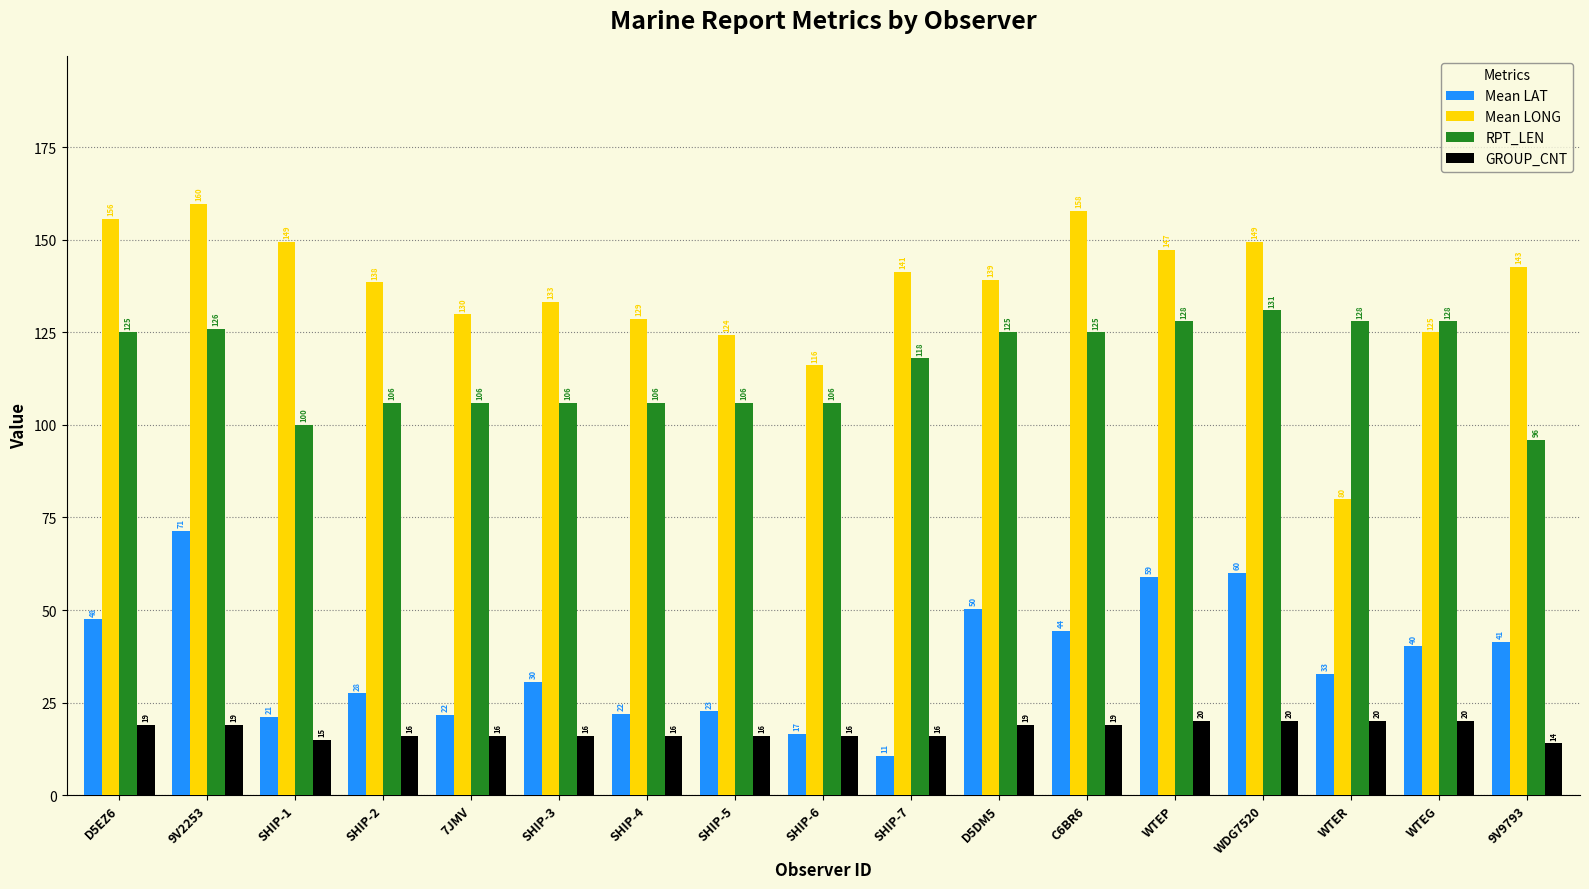

How many bars are there in total?

68